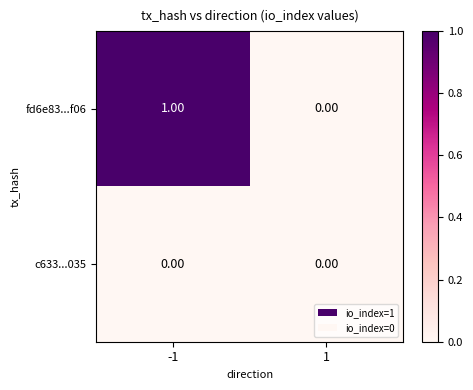

List the series in order of their overall mean, highest first.

fd6e83...f06, c633...035